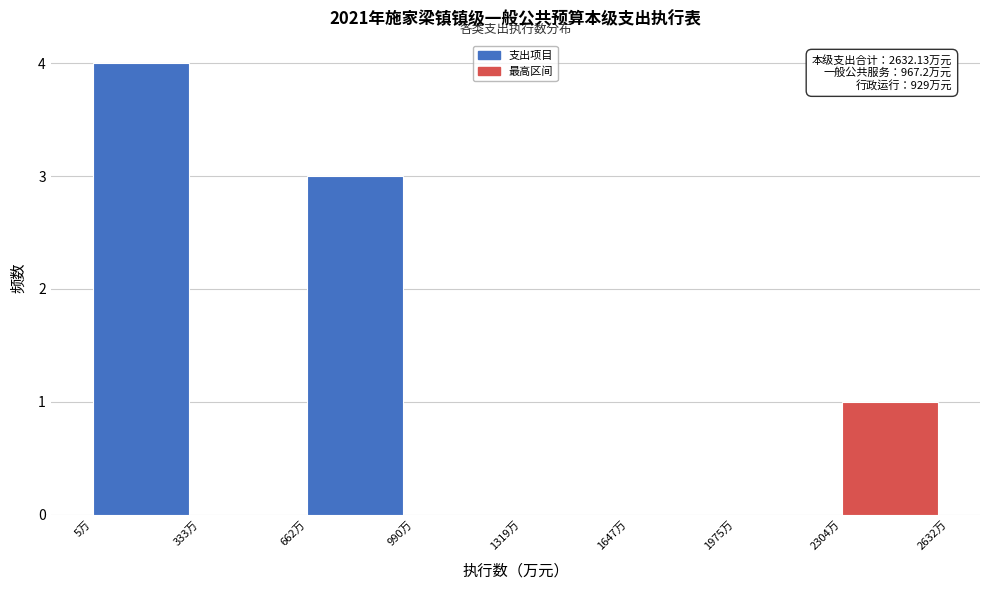

Over which range of the x-axis is the bar tallest?

0 to 350